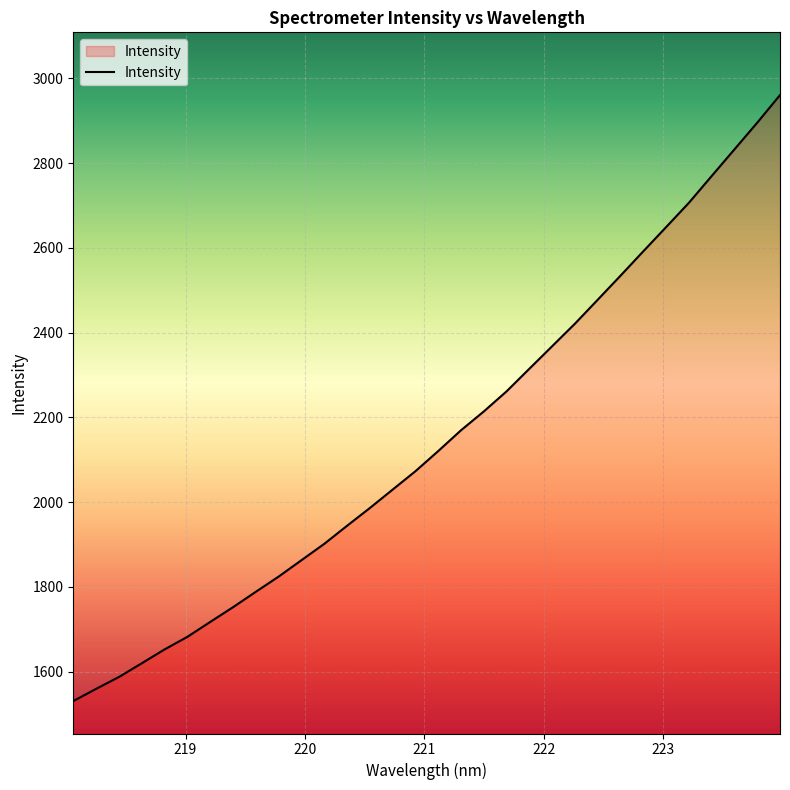

What is the maximum value shown in the chart?

2960.3